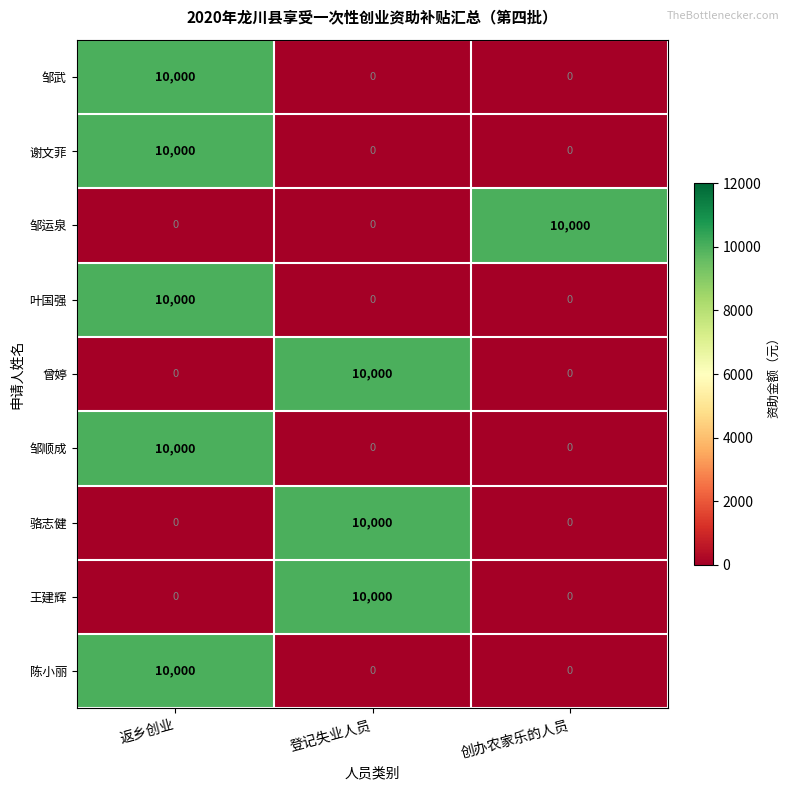

Reading left to right, list all the values displayed in this chart.

邹武: 10000	0	0
谢文菲: 10000	0	0
邹运泉: 0	0	10000
叶国强: 10000	0	0
曾婷: 0	10000	0
邹顺成: 10000	0	0
骆志健: 0	10000	0
王建辉: 0	10000	0
陈小丽: 10000	0	0